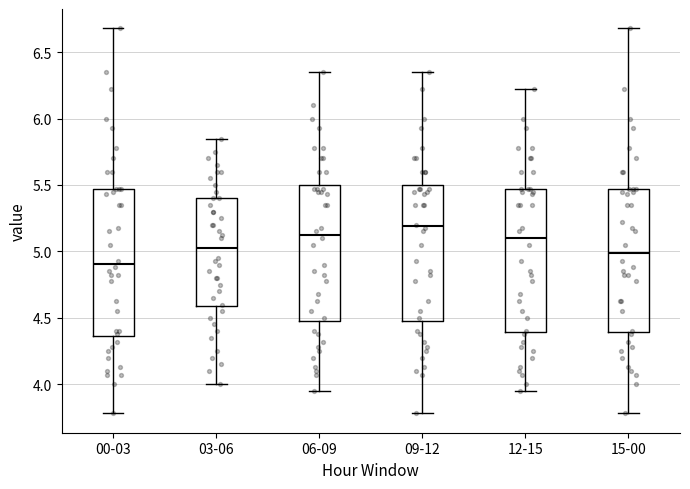

Reading left to right, read every box against the y-axis: the position of its median line, the range the box covers, and the ends of its whiskers. The values are not printed on the chart, so give them approximately, as read against the axis.

00-03: median 4.90, box 4.35 to 5.45, whiskers 3.80 to 6.70
03-06: median 5.05, box 4.60 to 5.40, whiskers 4.00 to 5.85
06-09: median 5.15, box 4.50 to 5.50, whiskers 3.95 to 6.35
09-12: median 5.20, box 4.50 to 5.50, whiskers 3.80 to 6.35
12-15: median 5.10, box 4.40 to 5.45, whiskers 3.95 to 6.20
15-00: median 5.00, box 4.40 to 5.45, whiskers 3.80 to 6.70